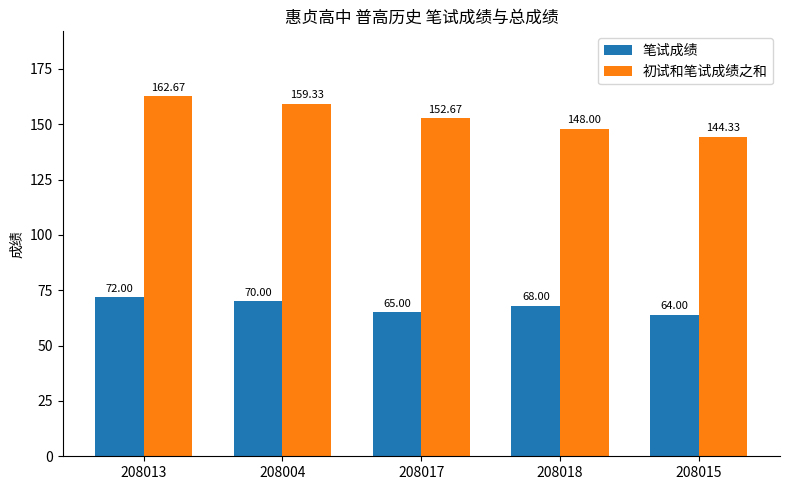

Which series has the largest total across all categories?

初试和笔试成绩之和